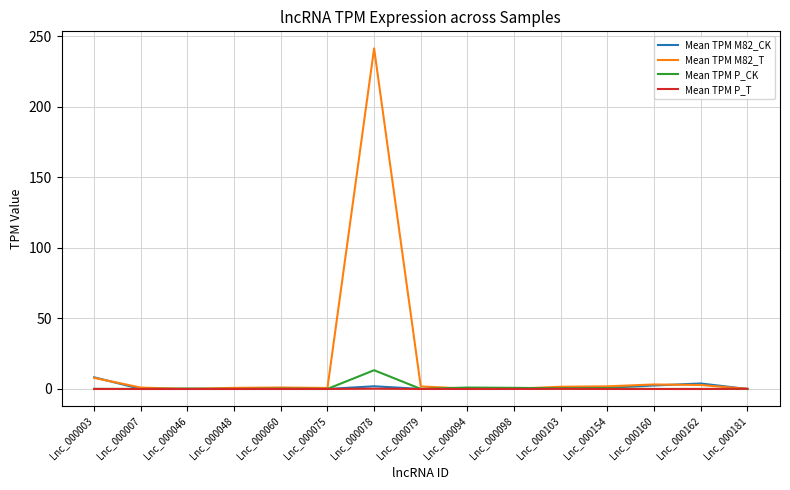

The value of Mean TPM M82_T at Lnc_000003 is 7.9. True or false?

True